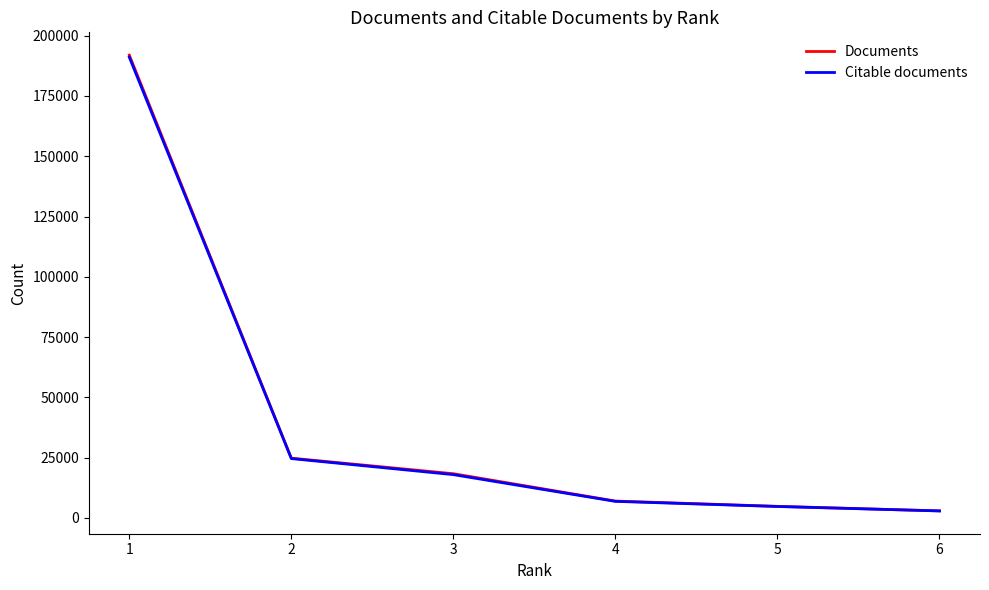

Which category has the lowest value in the Documents series?

6